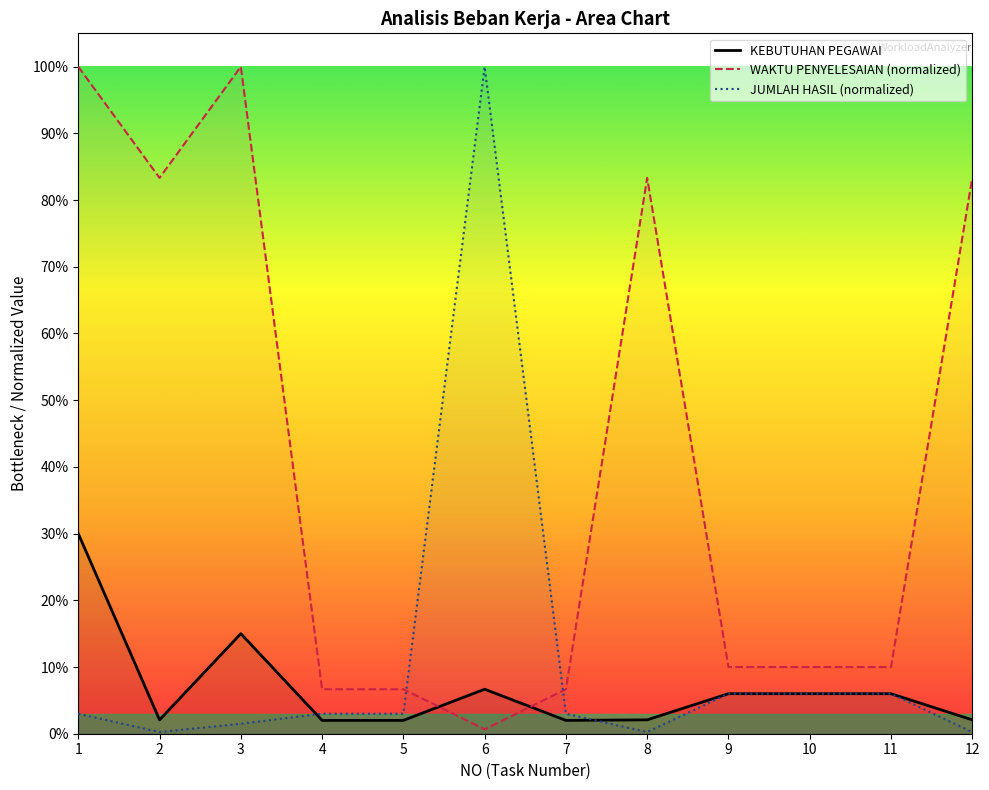

At how many categories does at least one series exceed 0?

12